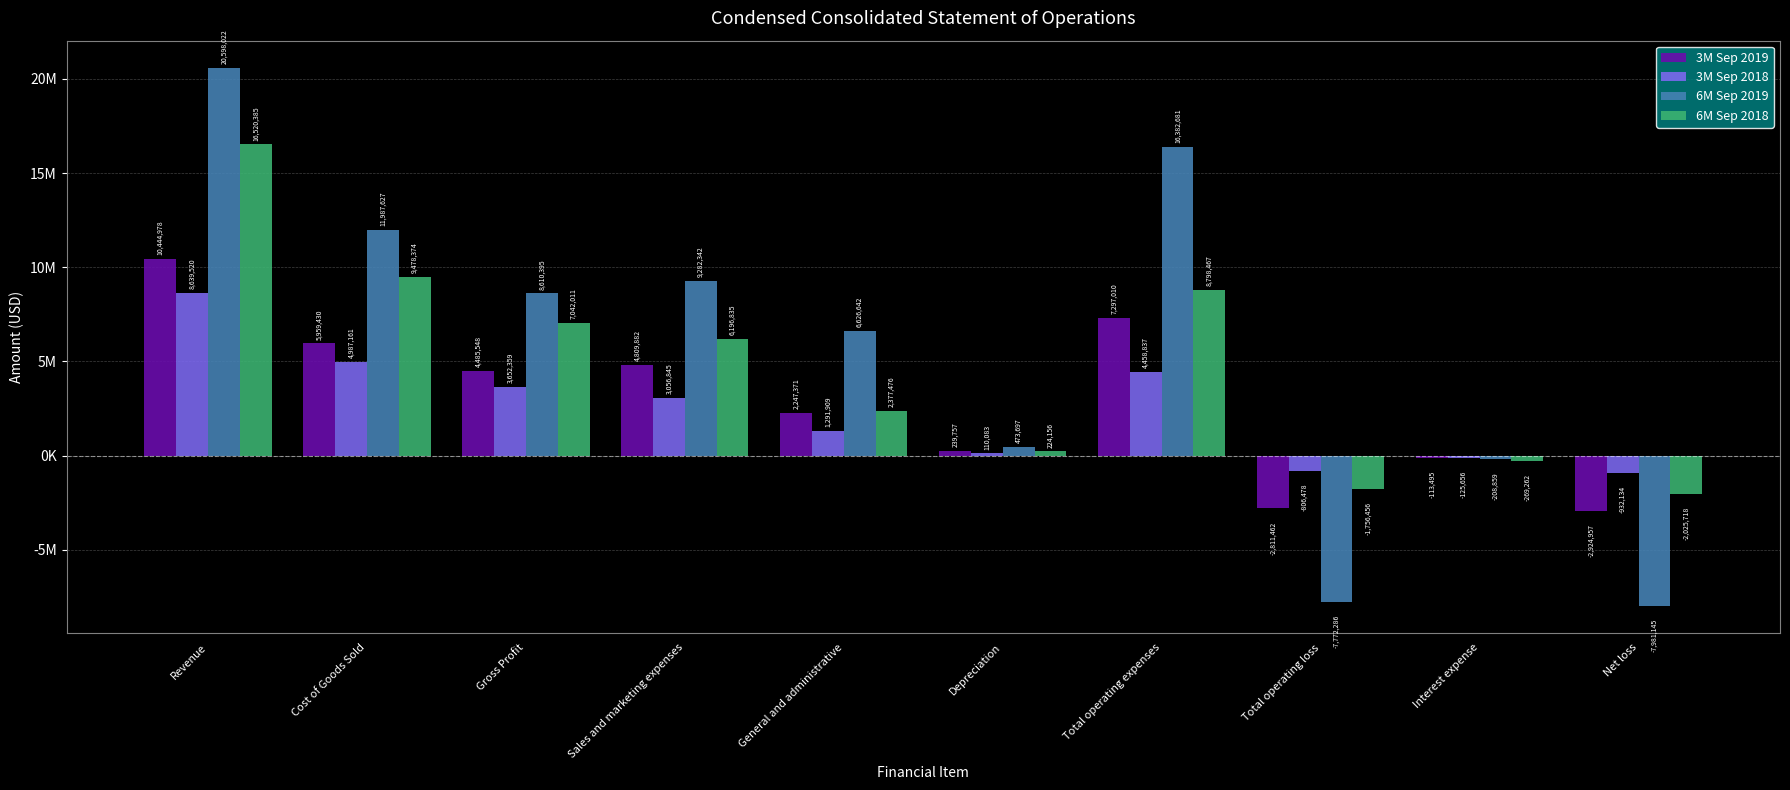

Does the chart contain any negative values?

Yes